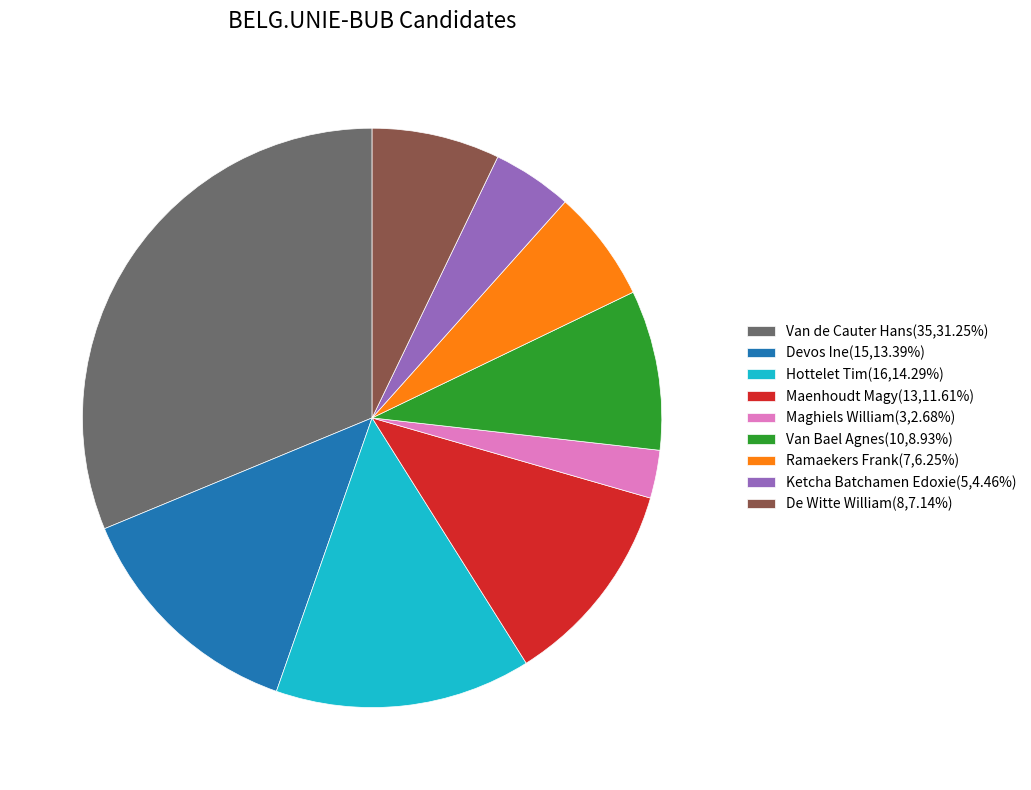

What is the ratio of the value at Devos Ine(15,13.39%) to the value at Ketcha Batchamen Edoxie(5,4.46%)?

3.0